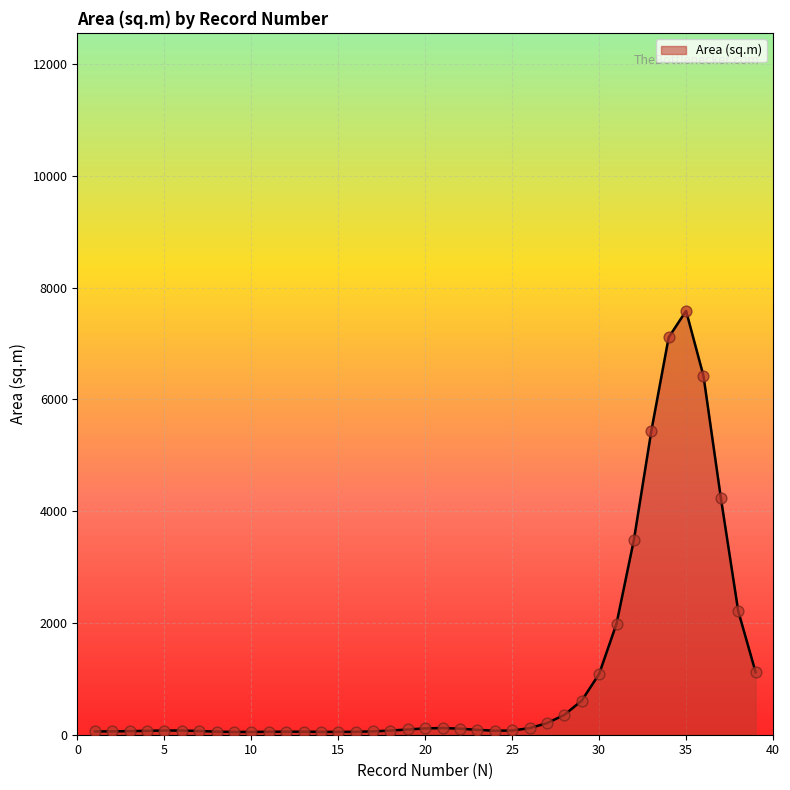

What is the maximum value shown in the chart?

7585.6